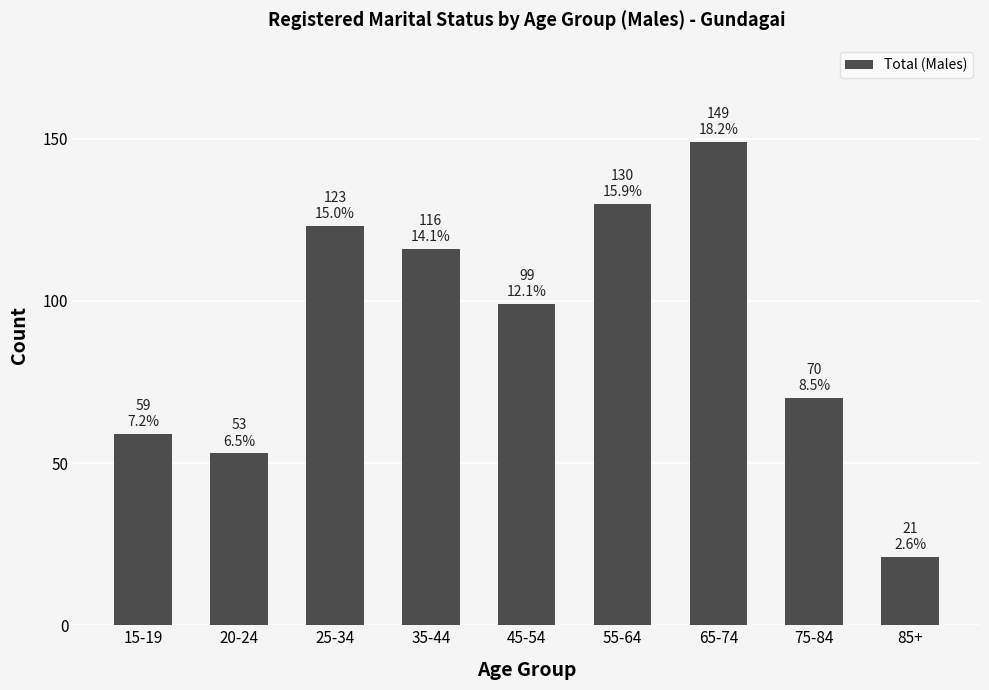

How many bars are there in total?

9